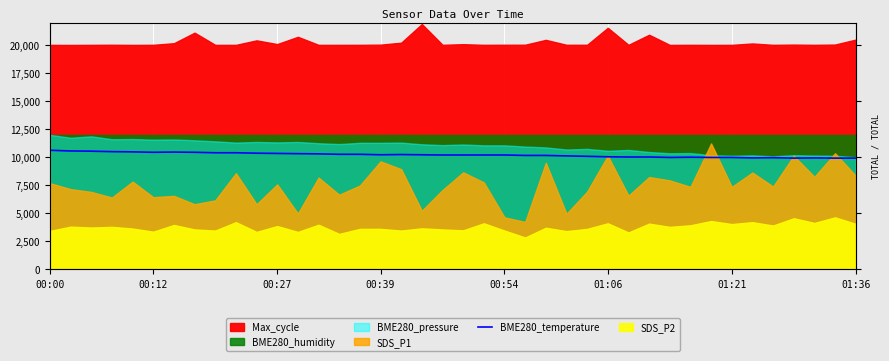

The value at 20 is 10200. True or false?

True